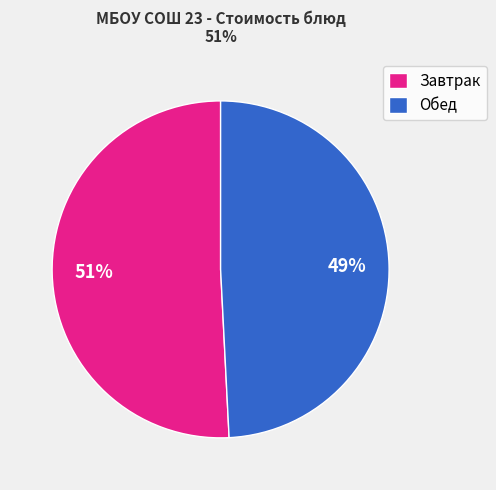

Is there a majority slice in this chart?

Yes